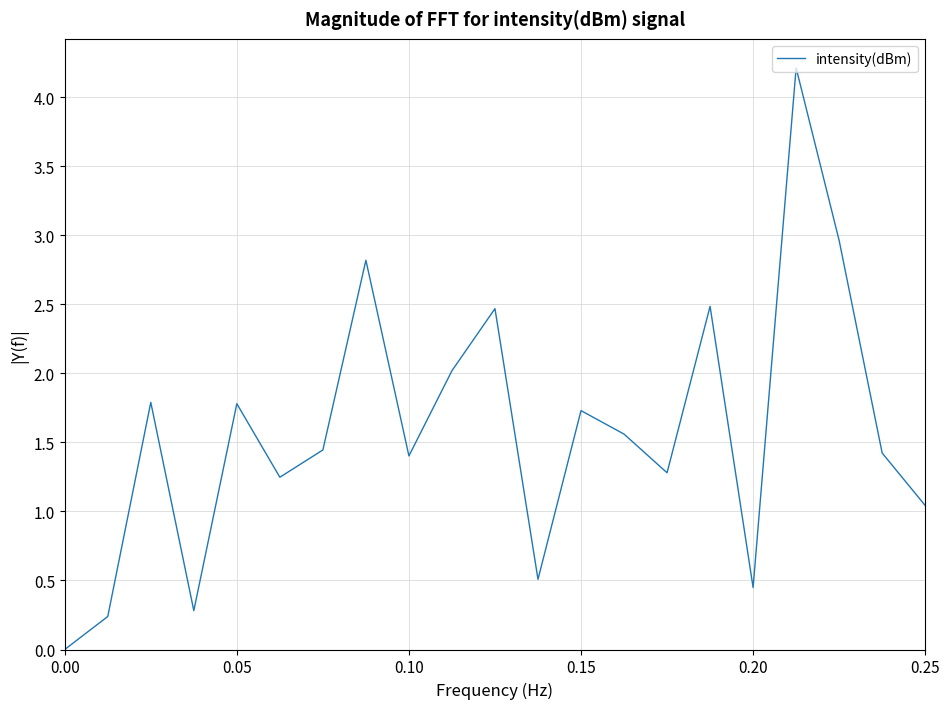

What is the greatest value displayed?

4.2